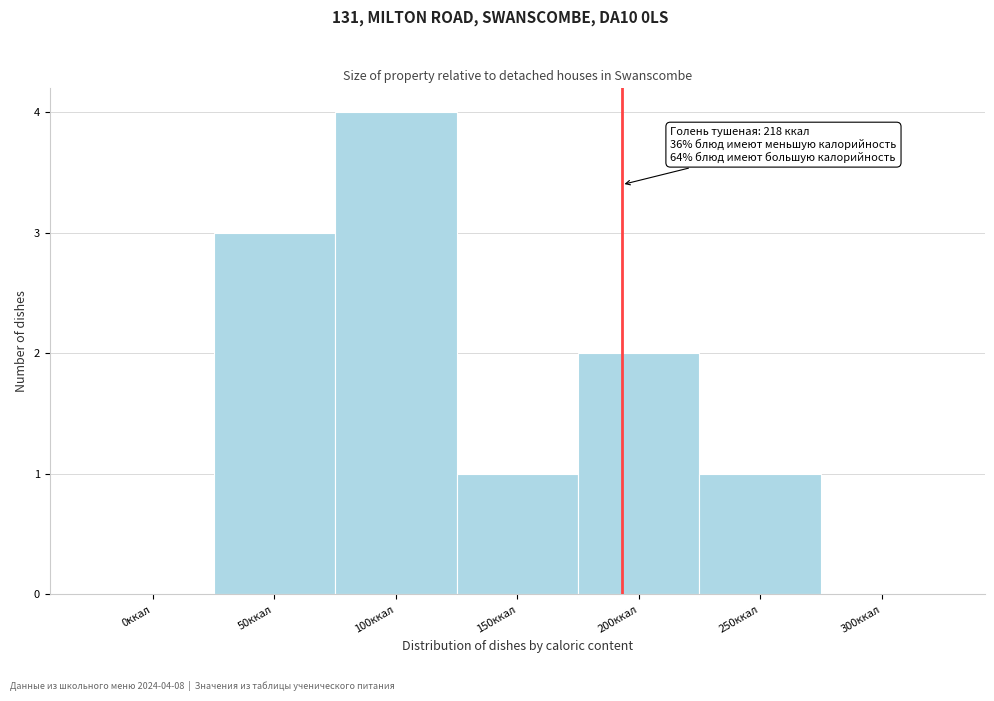

Reading left to right, what are all the values shown in this chart?

0ккал=0	50ккал=3	100ккал=4	150ккал=1	200ккал=2	250ккал=1	300ккал=0